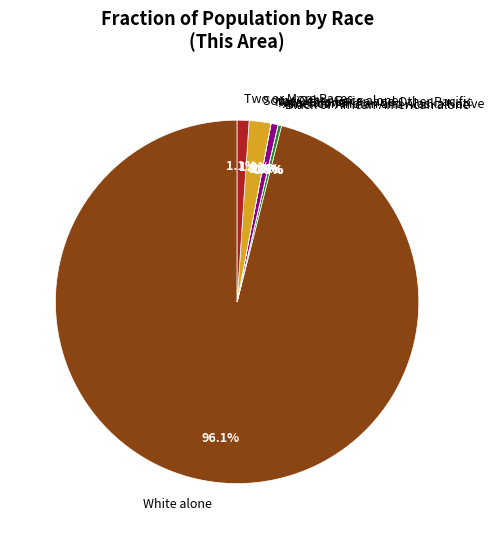

To the nearest percent, what is the average slice percentage?

14%